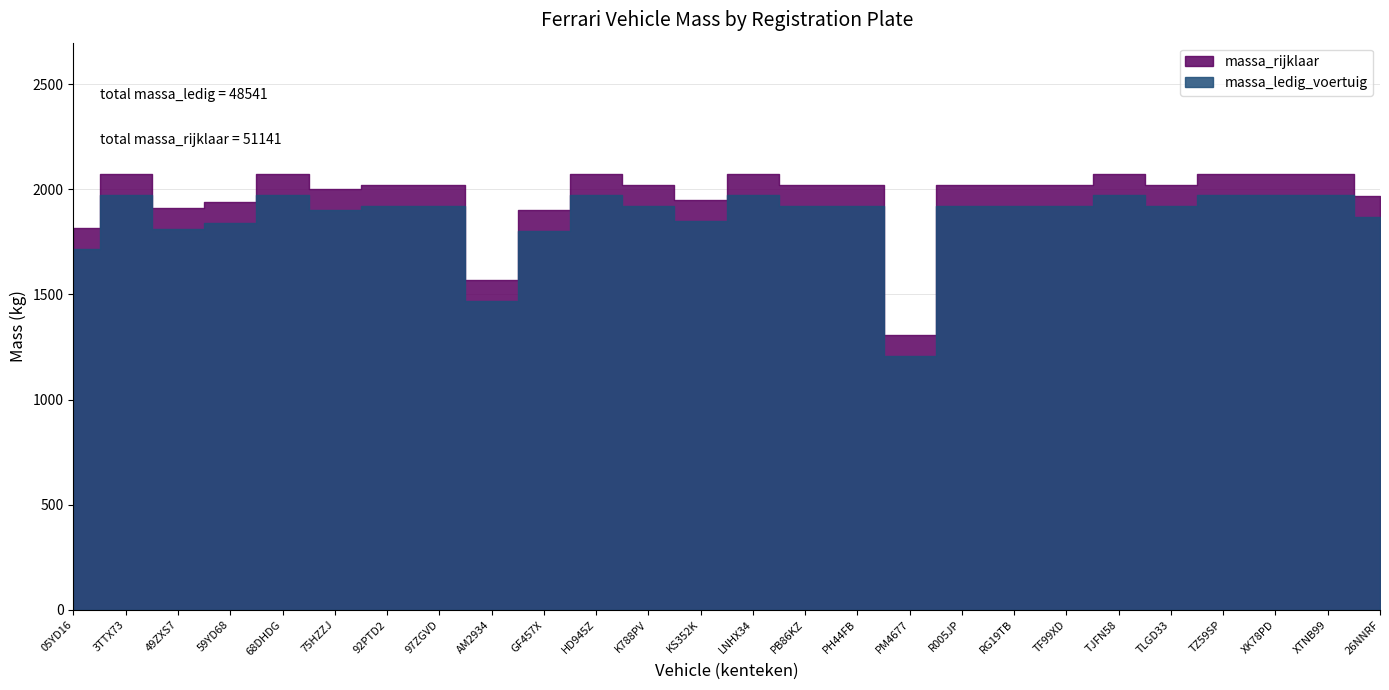

True or false: massa_rijklaar and massa_ledig_voertuig cross at least once.

False